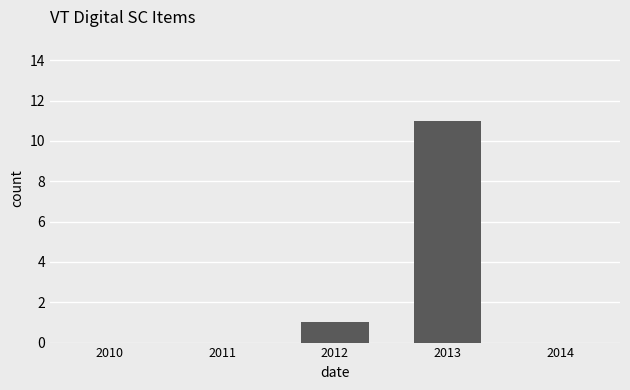

What is the sum of all values?

12